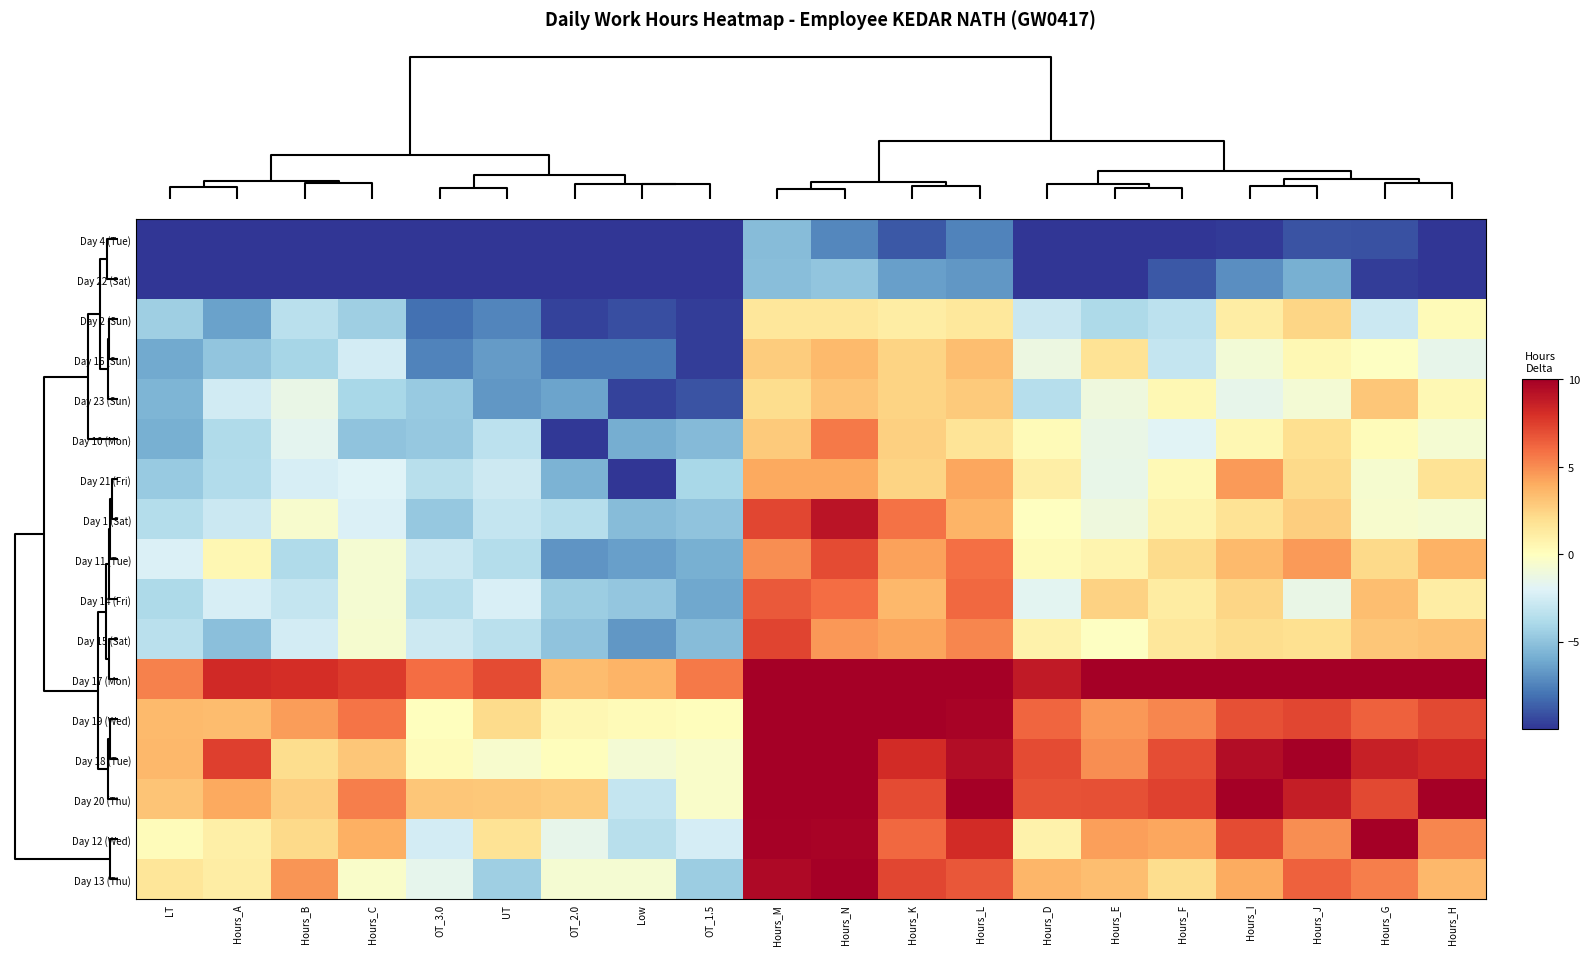

How many data points does each series have?

20